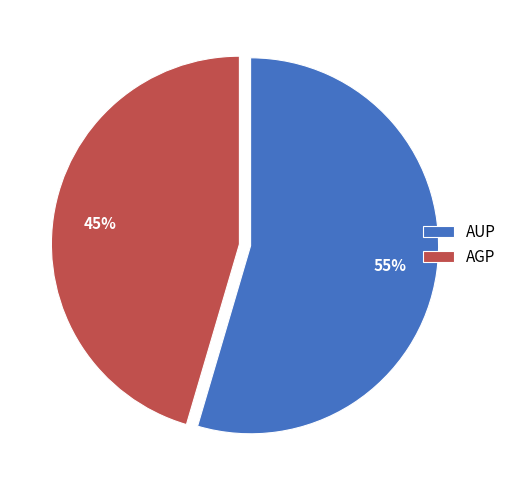

To the nearest percent, what is the combined percentage of AUP and AGP?

100%